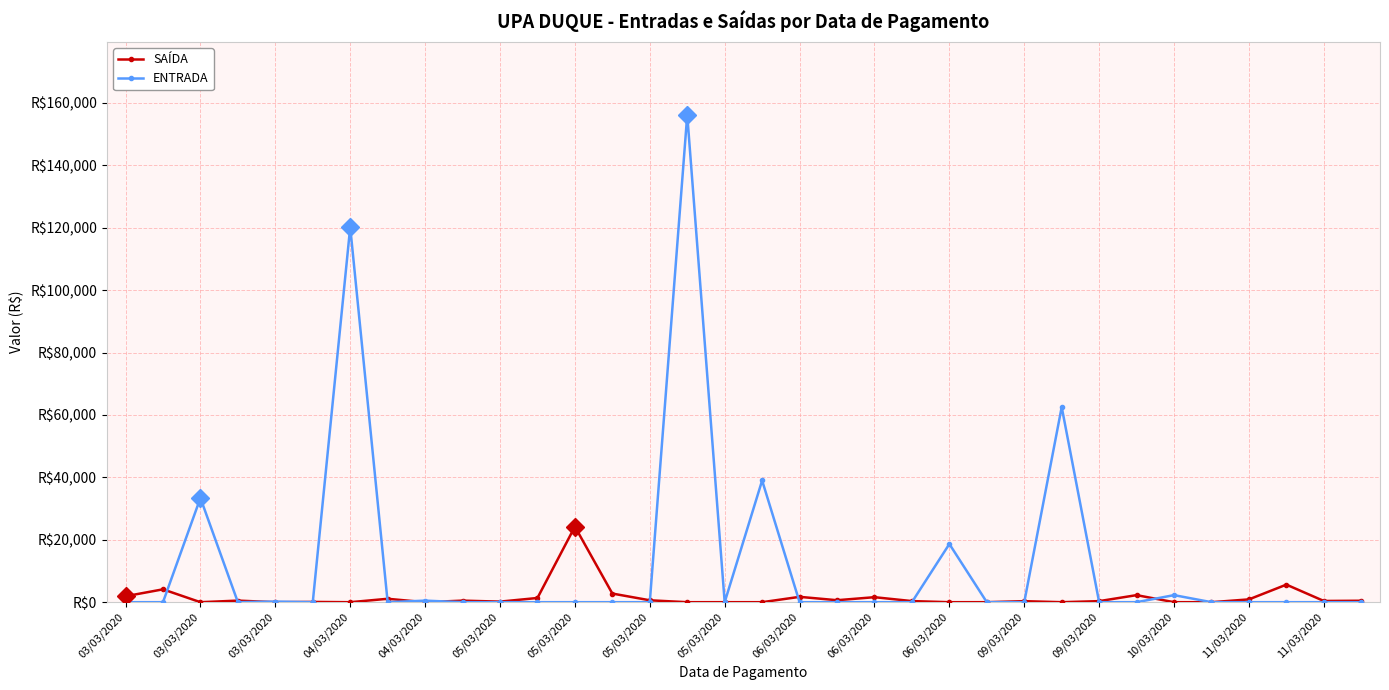

What are all the series names shown in the legend?

SAÍDA, ENTRADA